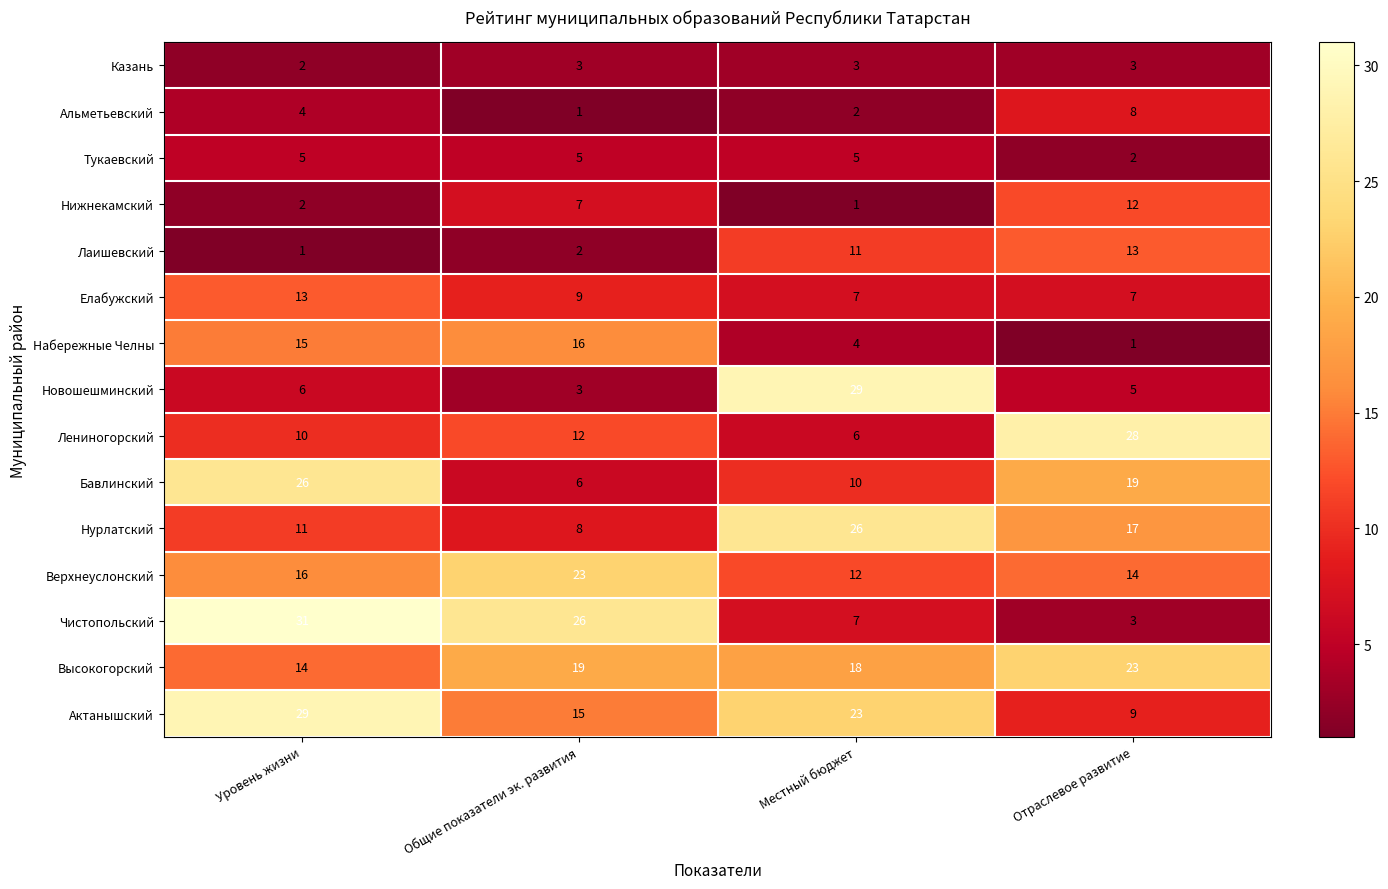

What is the sum of the Верхнеуслонский values at Отраслевое развитие and Уровень жизни?

30